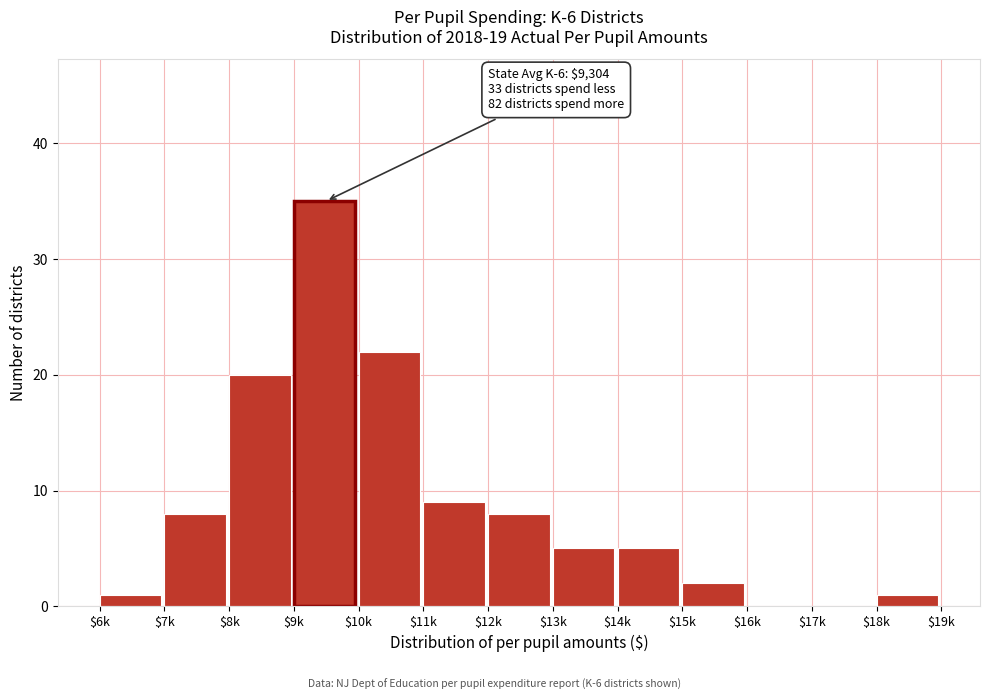

What is the maximum value shown in the chart?

35